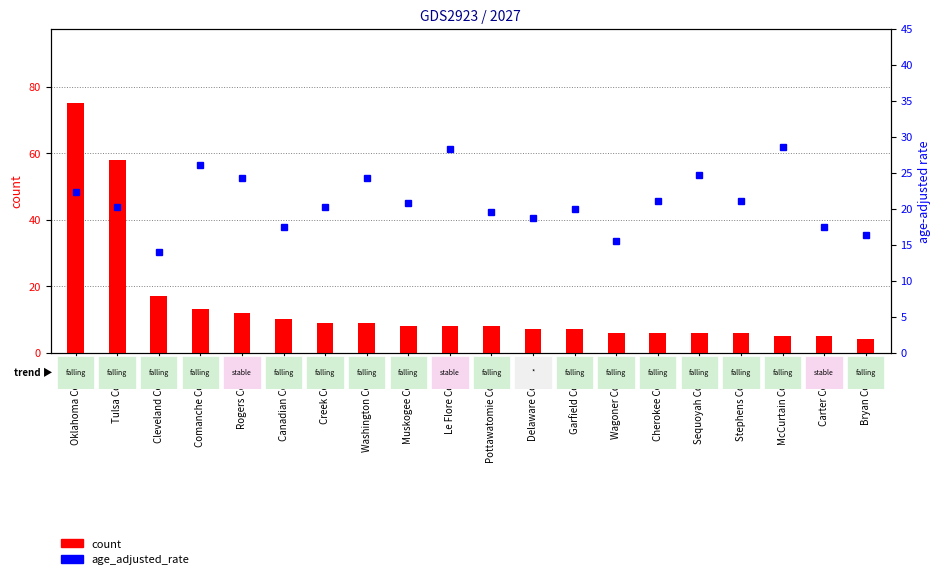

Which category has the lowest value across all series?

Bryan County